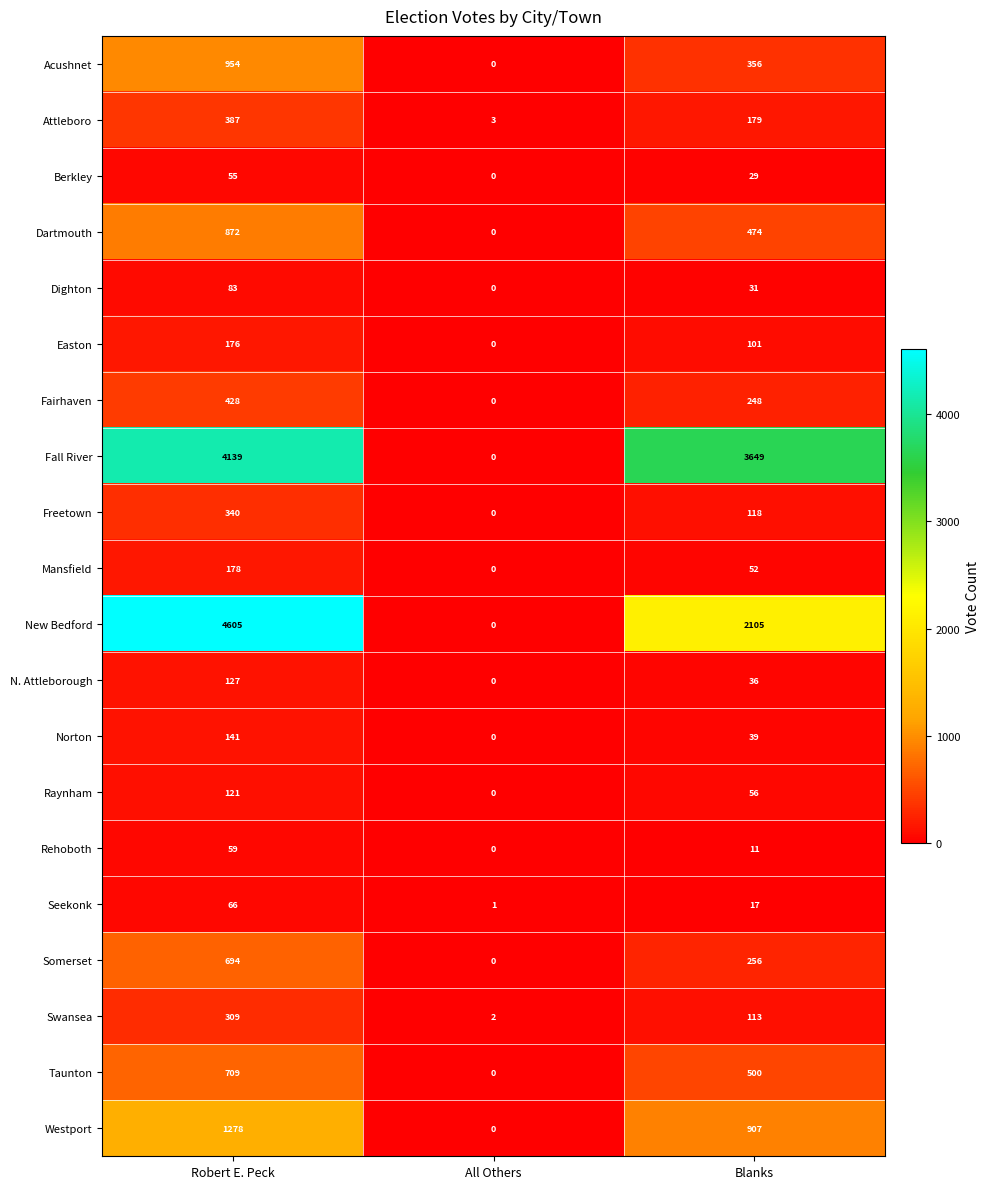

What is the difference between the maximum and minimum values in the Norton series?

141